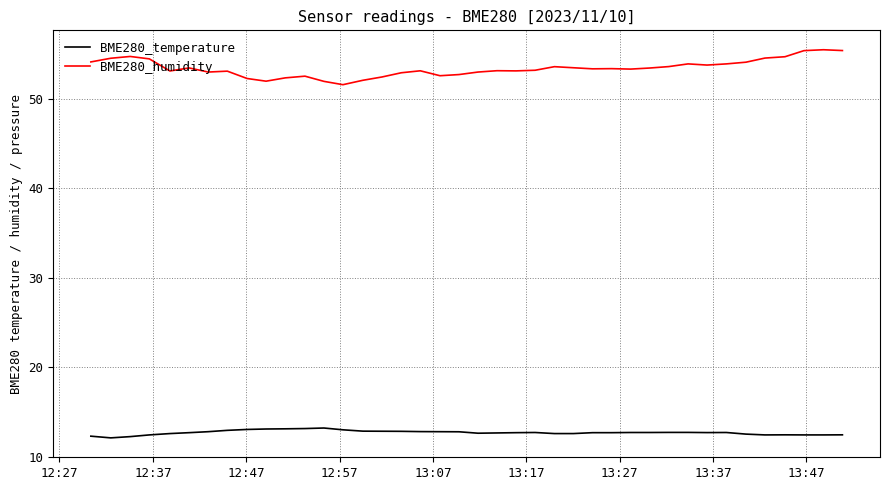

True or false: BME280_humidity has more than 2 points higher than both neighbors.

True